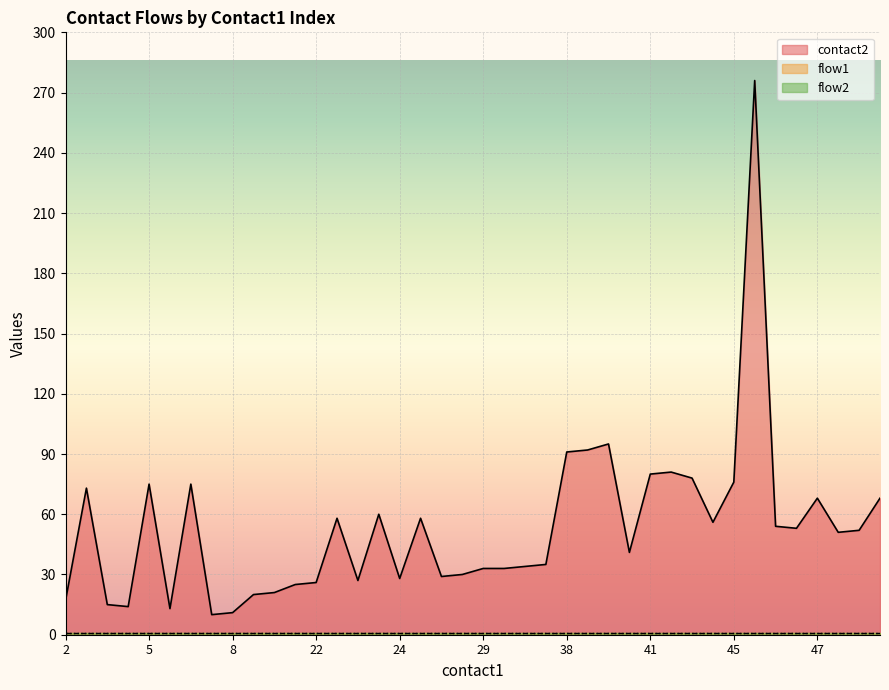

True or false: contact2 has a value of 27 at 23.

True